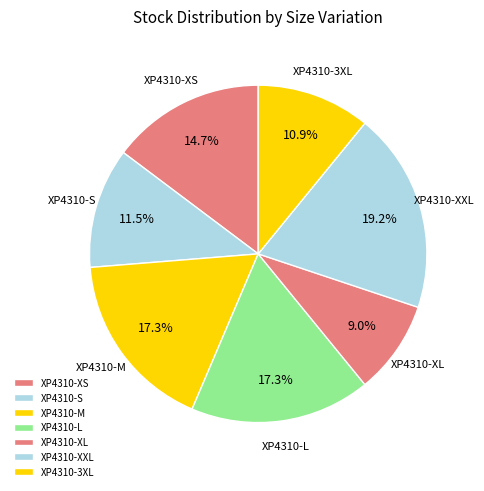

Is there a majority slice in this chart?

No